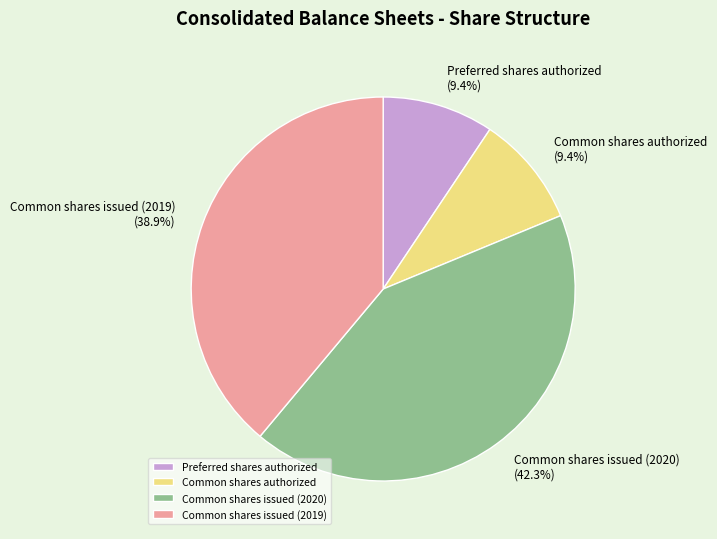

Count the number of slices in the pie.

4